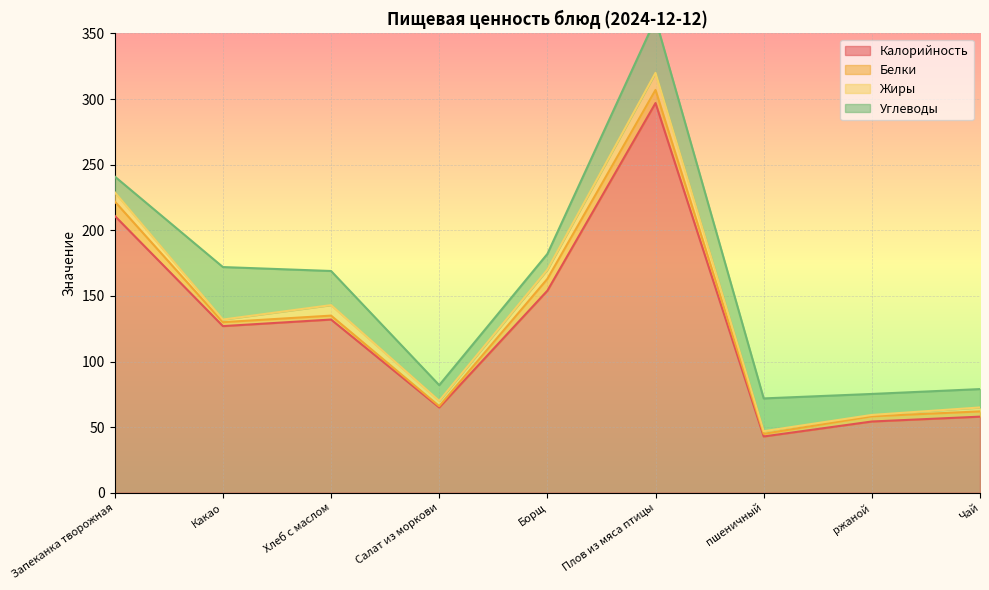

Is it true that Жиры equals 4.2 at Чай?

False